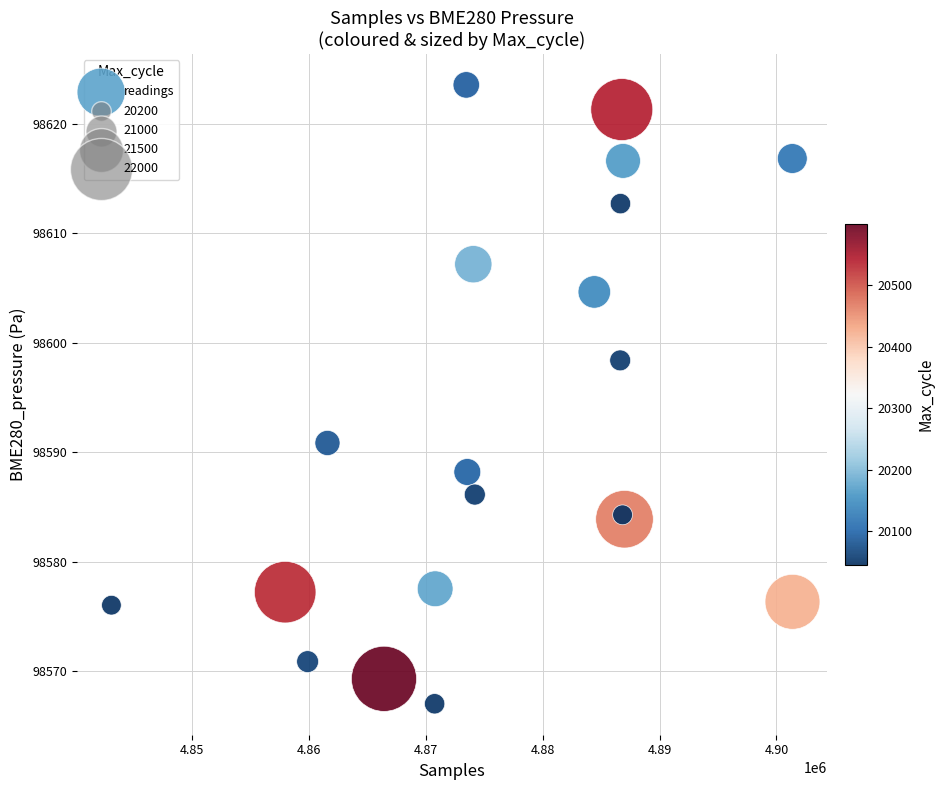

What Y value in the scatter plot is closest to 98595?

98598.4